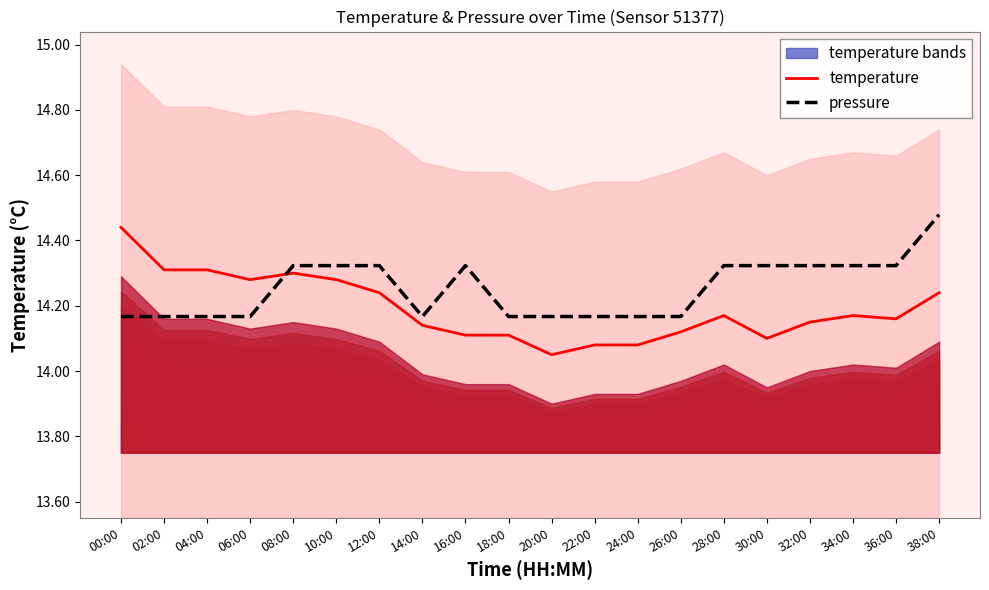

Is it true that temperature equals 24.0 at 22:00?

False